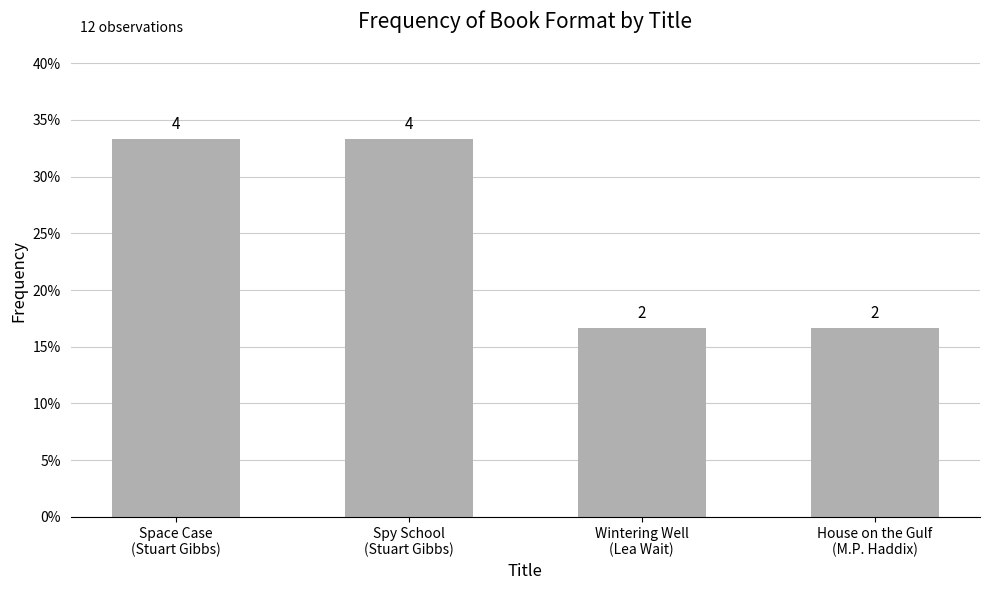

Between Spy School
(Stuart Gibbs) and Space Case
(Stuart Gibbs), which is larger?

Spy School
(Stuart Gibbs)